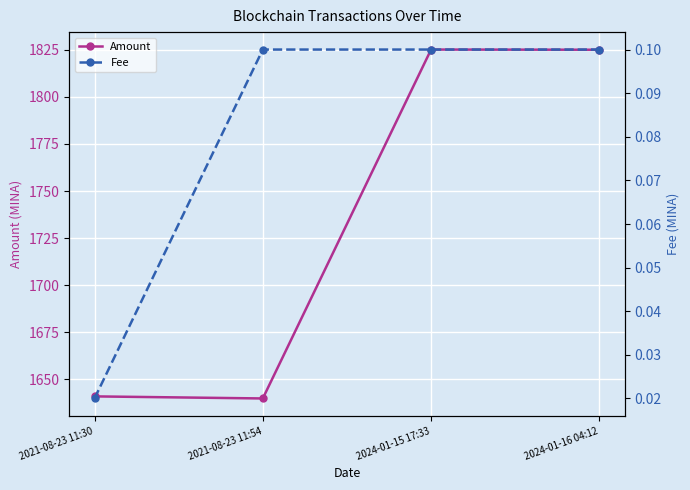

True or false: Fee has more than 2 points higher than both neighbors.

False